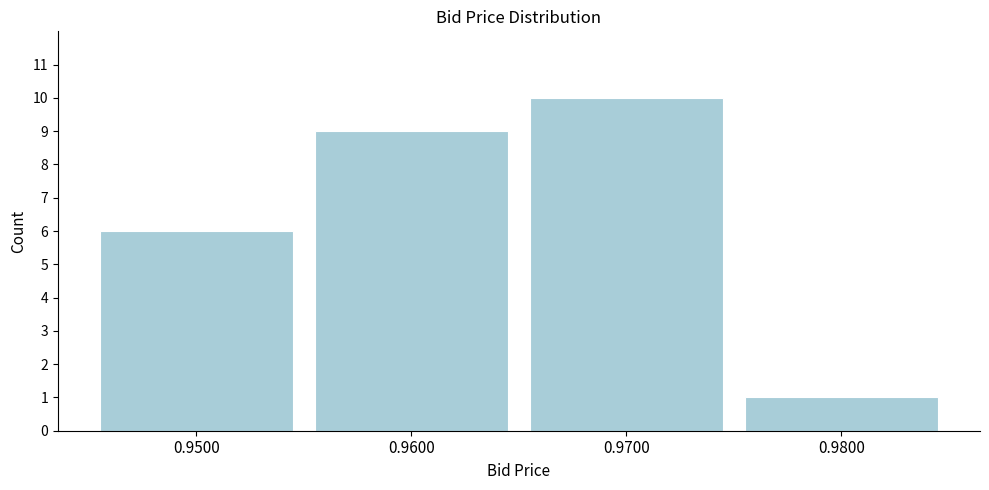

Reading right to left, what are all the values shown in this chart?

1	10	9	6